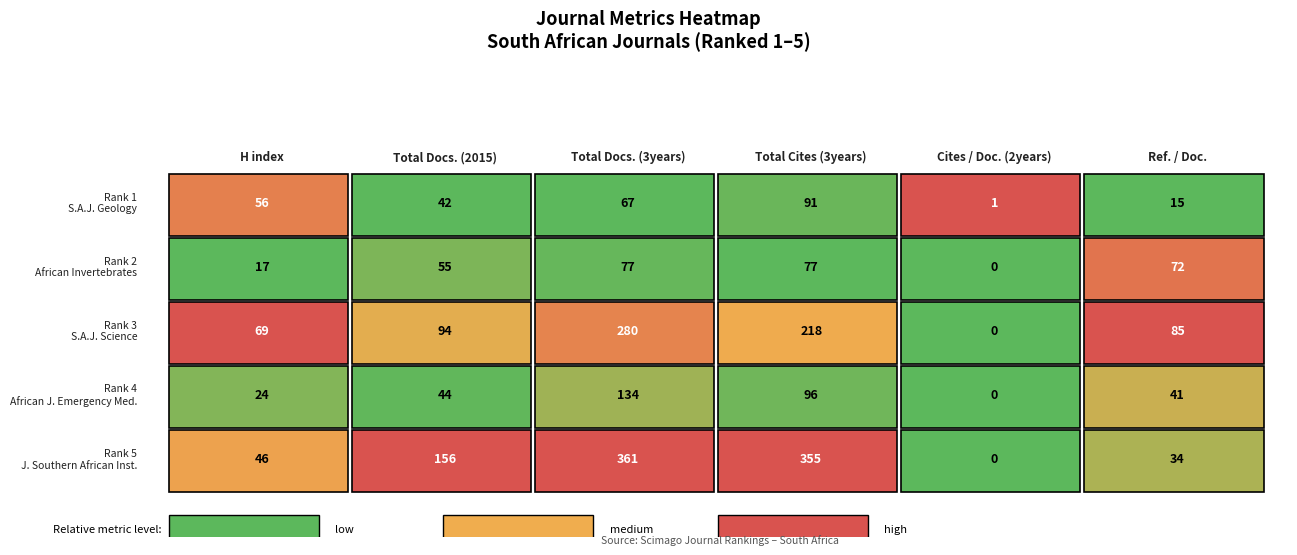

Count the number of data series in this chart.

5